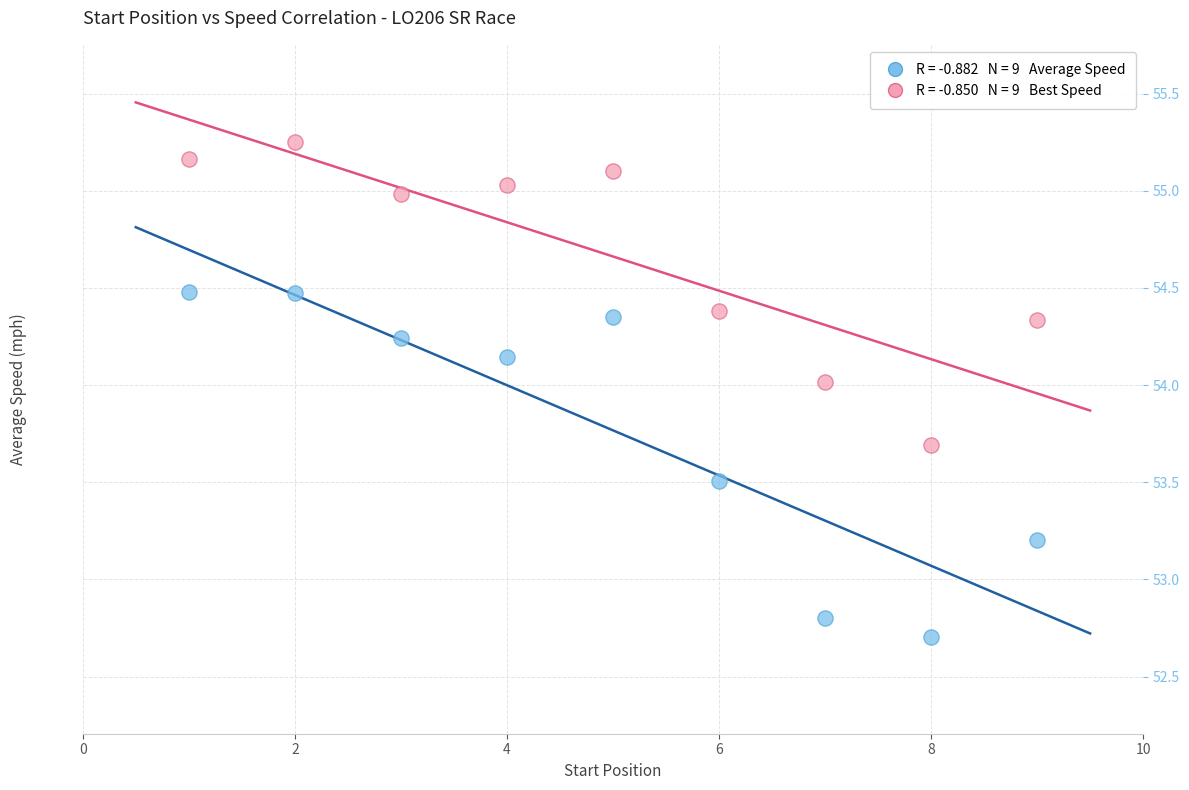

Across all data points, what is the range of Y values (max minus min)?

2.5